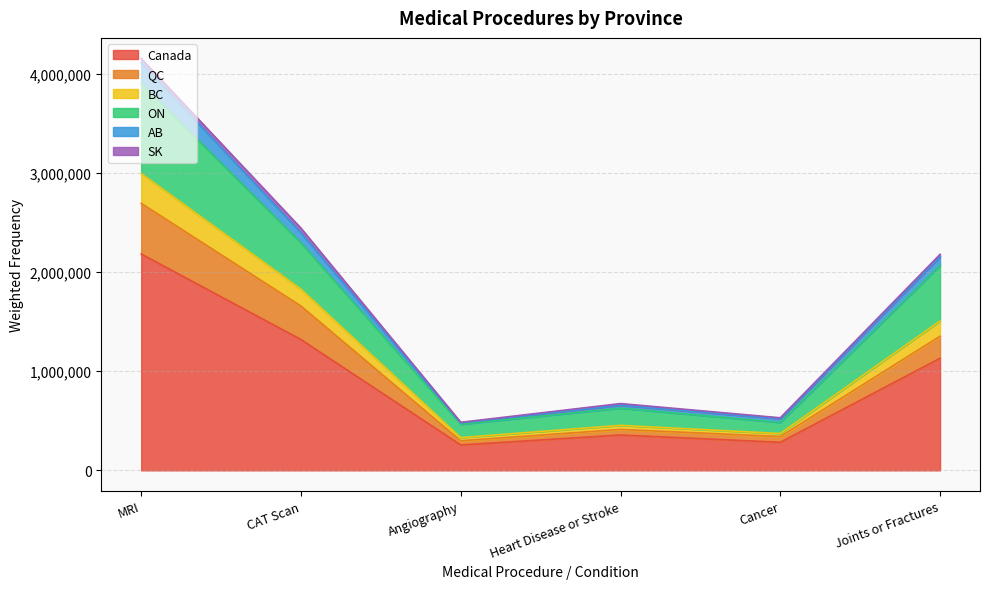

True or false: QC and Canada cross at least once.

False